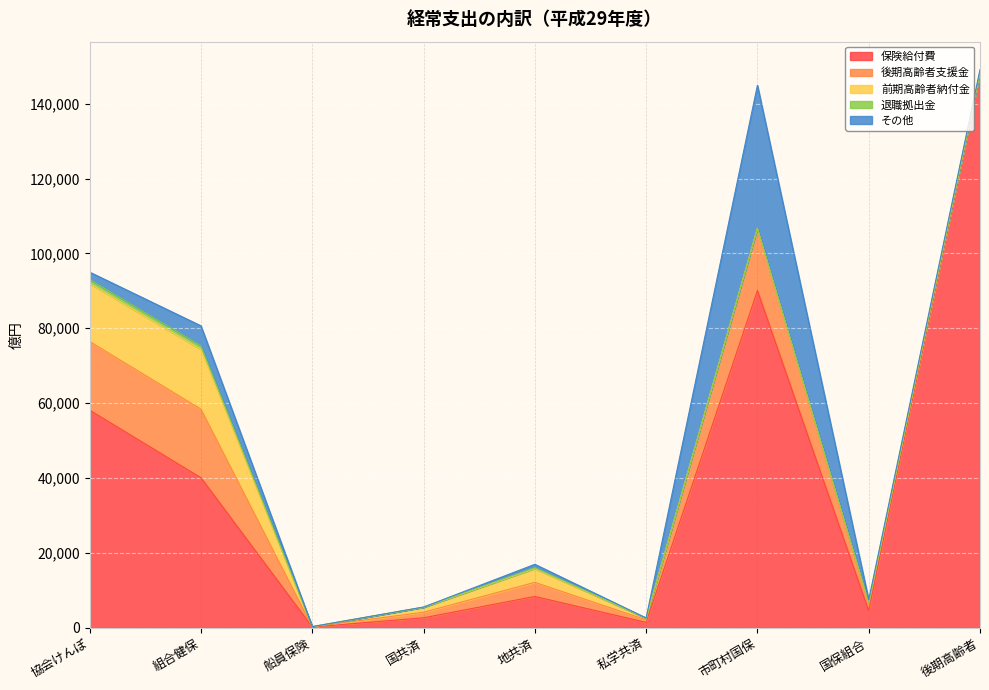

Rank the series at 組合健保 from highest to lowest value.

保険給付費, 後期高齢者支援金, 前期高齢者納付金, その他, 退職拠出金